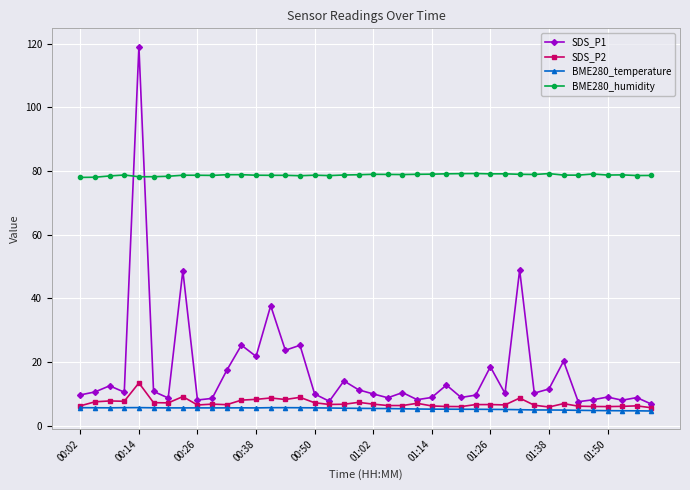

Which series has the largest total across all categories?

BME280_humidity